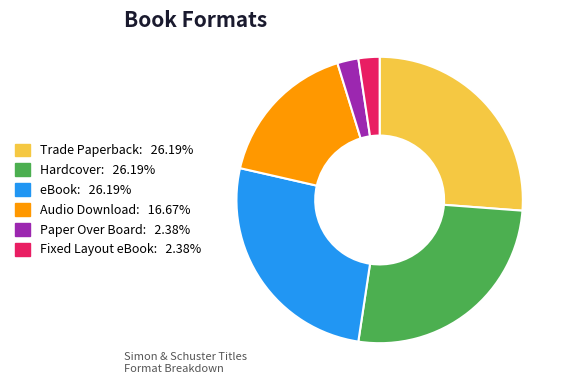

Which has a higher value, Hardcover or Fixed Layout eBook?

Hardcover